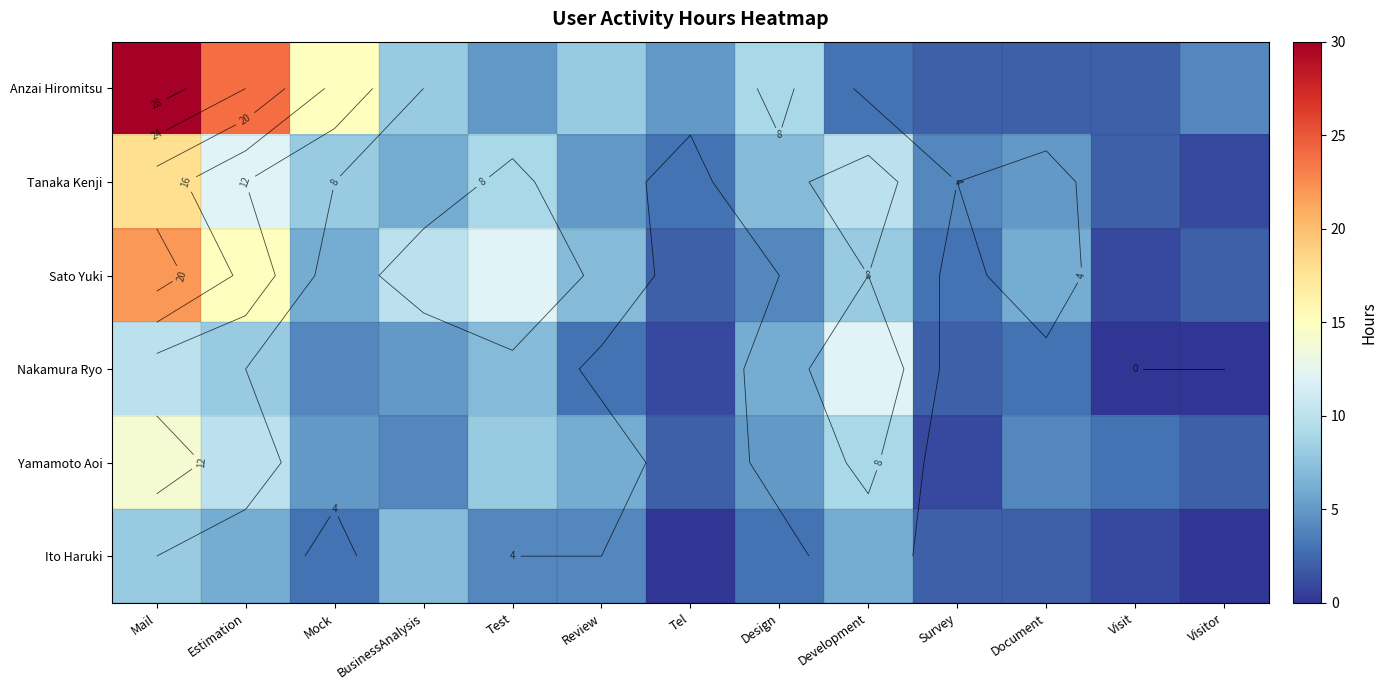

True or false: Anzai Hiromitsu has a value of 5 at Development.

False